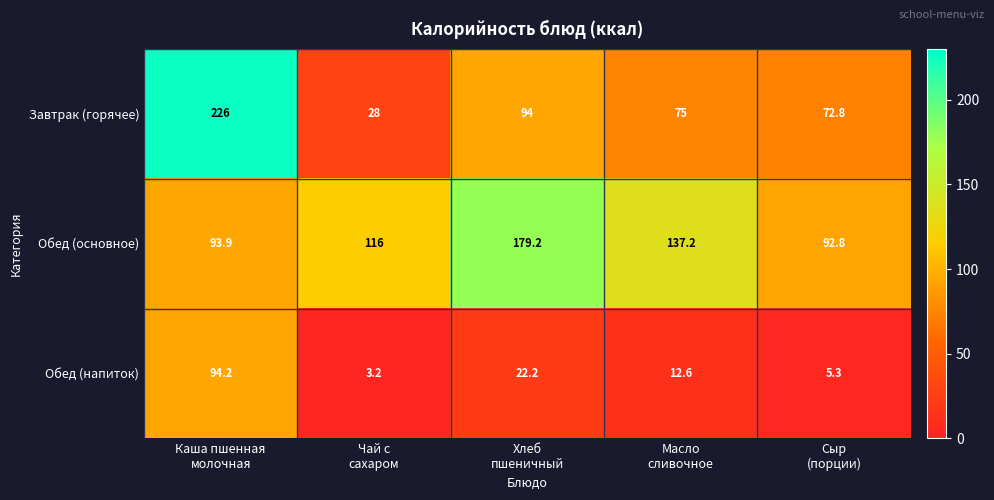

Which series has the largest range (max minus min)?

Завтрак (горячее)